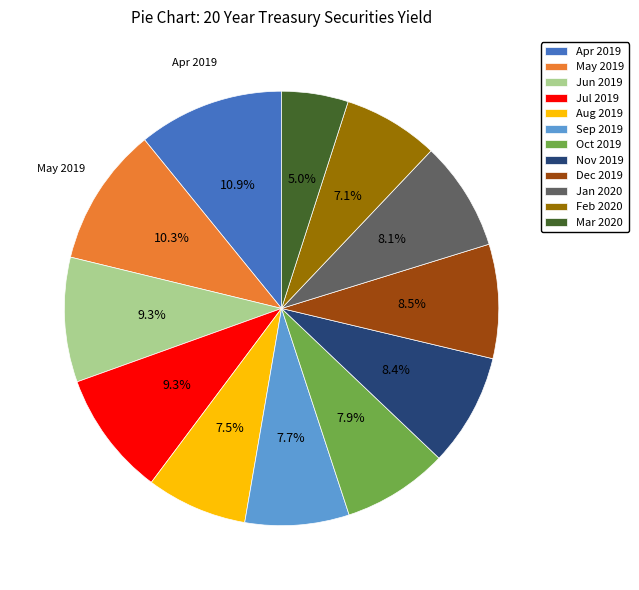

Is there a majority slice in this chart?

No